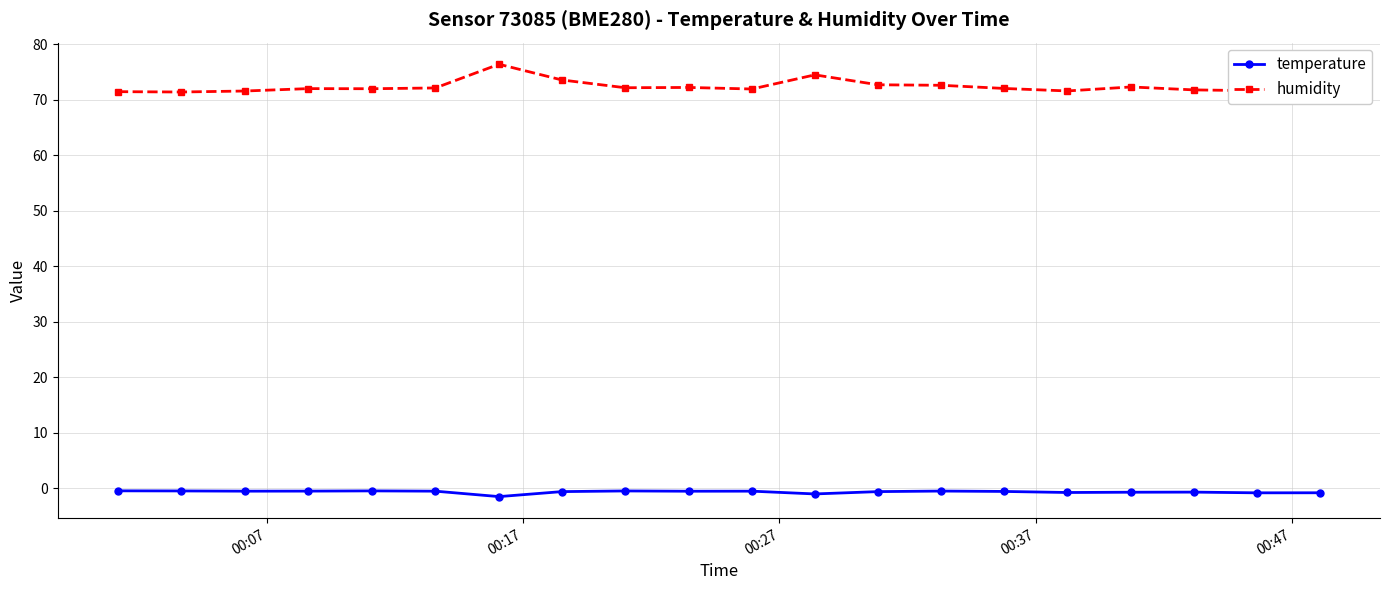

How many categories are shown in the chart?

20